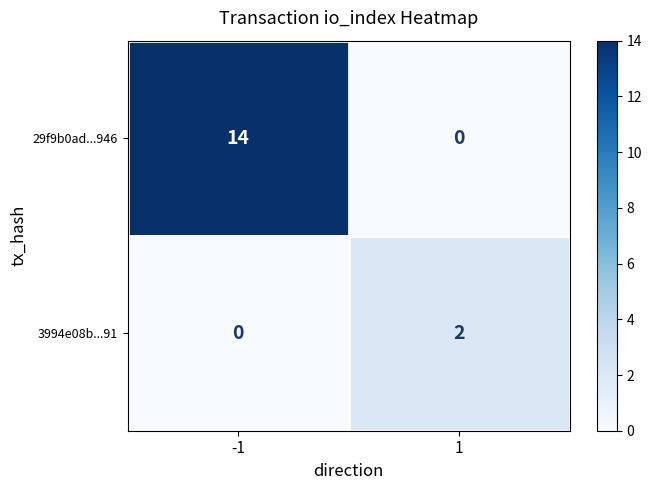

What is the maximum value for 29f9b0ad...946?

14